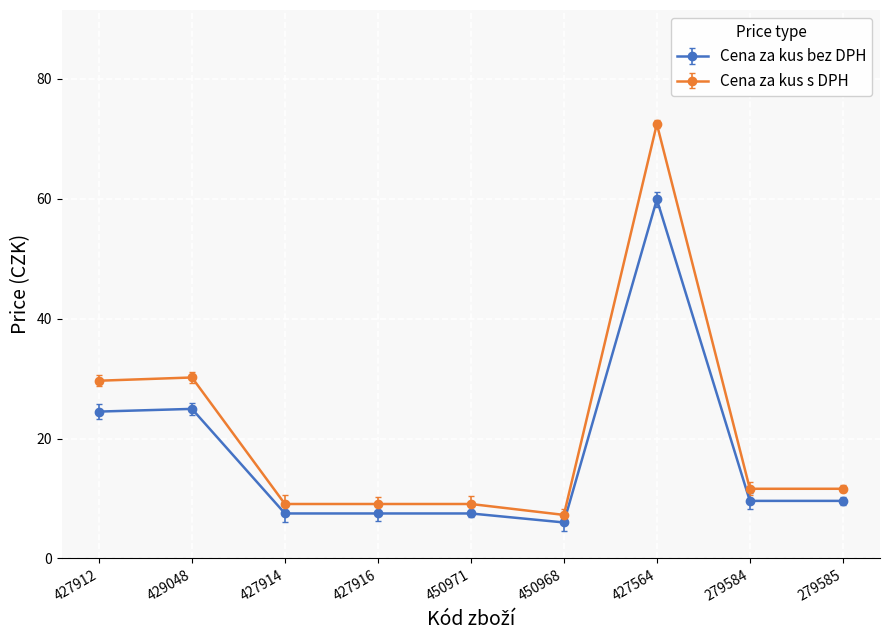

What is the lowest value of the Cena za kus bez DPH series?

6.0